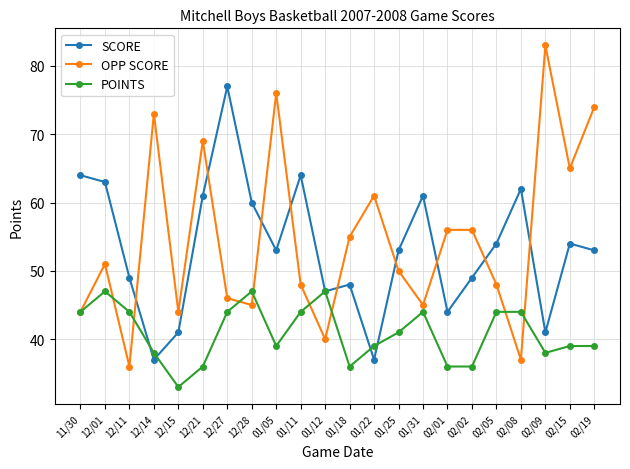

Where is the first local minimum for SCORE?

12/14